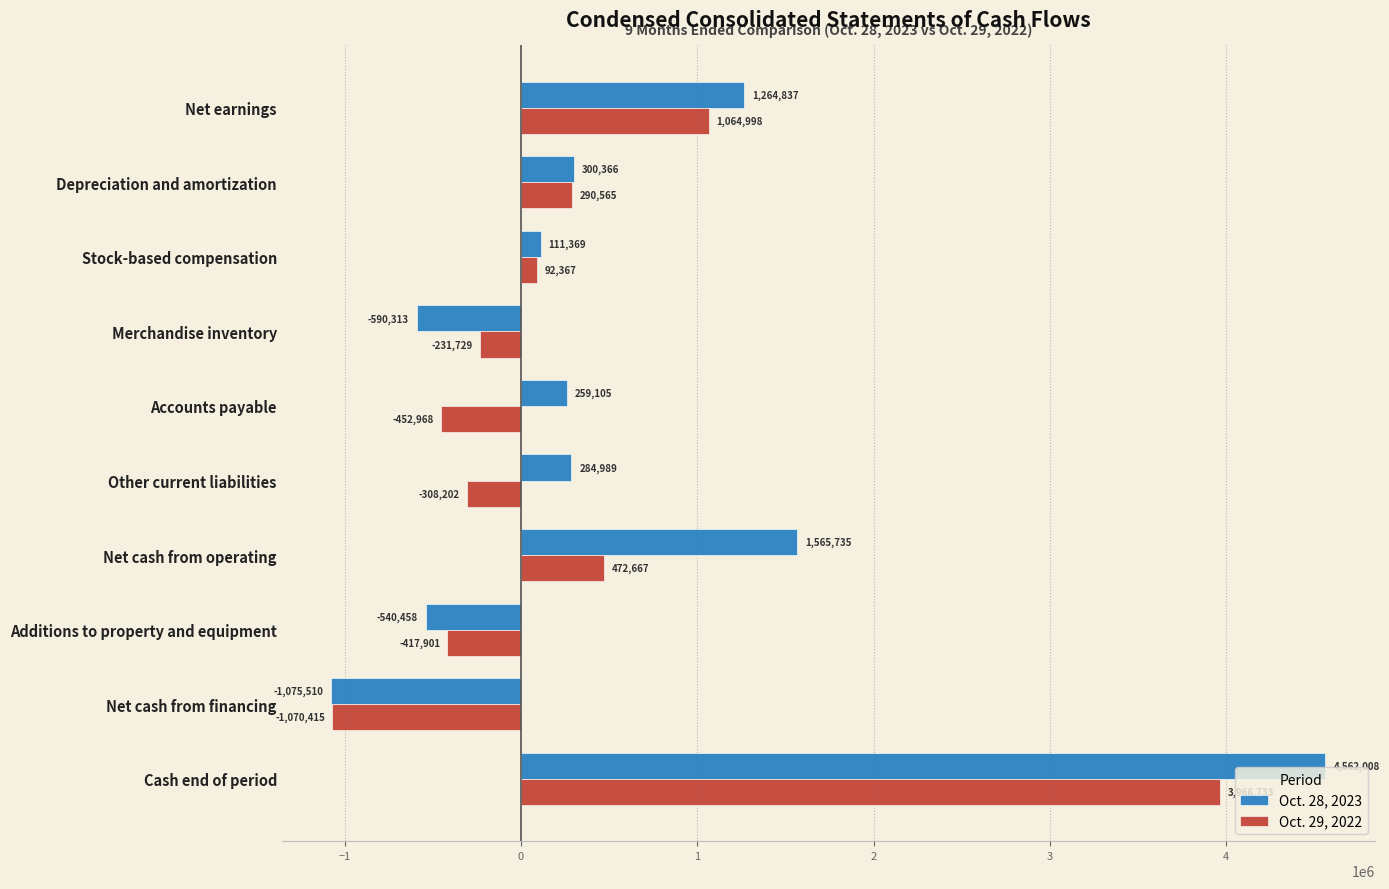

What is the total value across all series at Depreciation and amortization?

590931